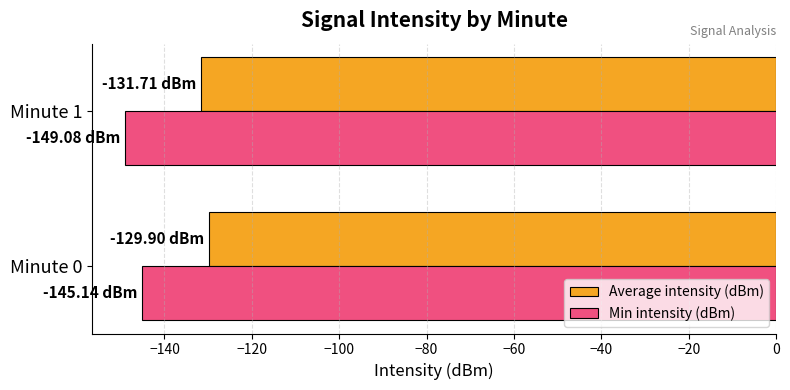

At Minute 0, list the series in order from smallest to largest.

Min intensity (dBm), Average intensity (dBm)